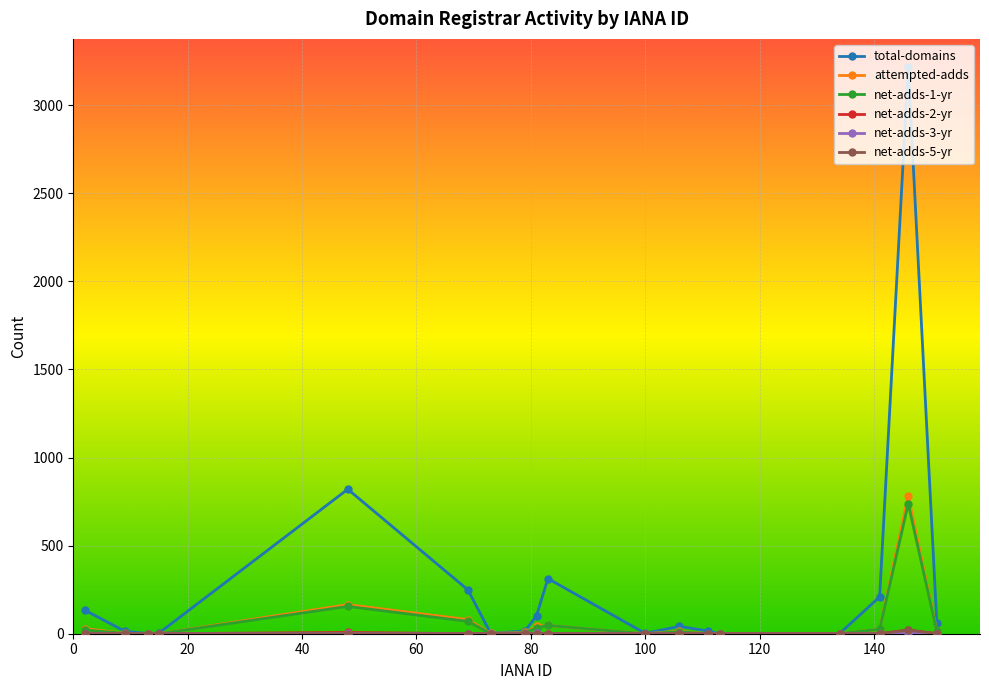

Count the number of data series in this chart.

6